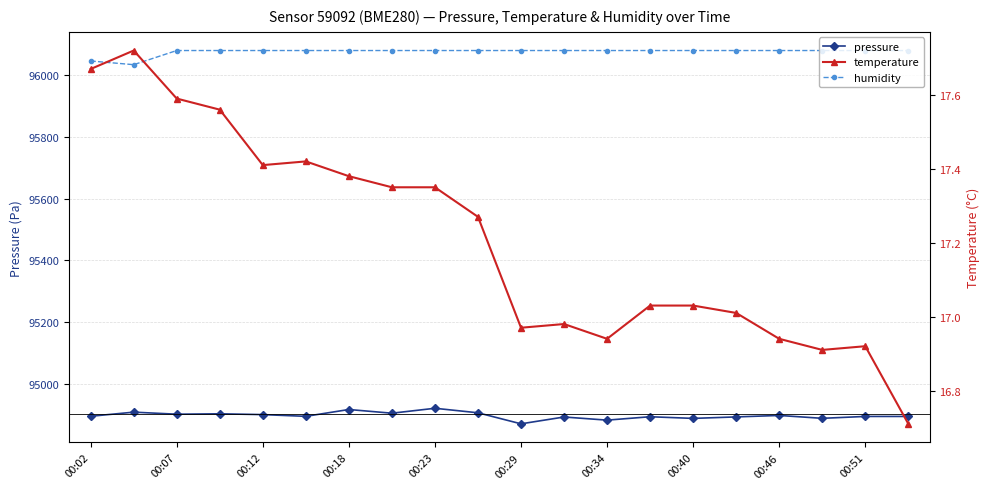

True or false: humidity and pressure intersect in this chart.

False